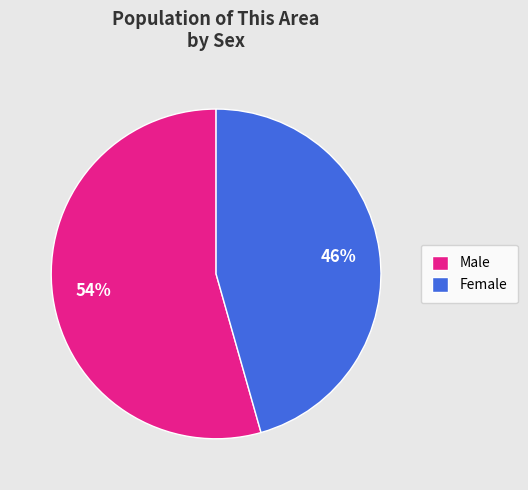

Is Female the majority of the pie?

No